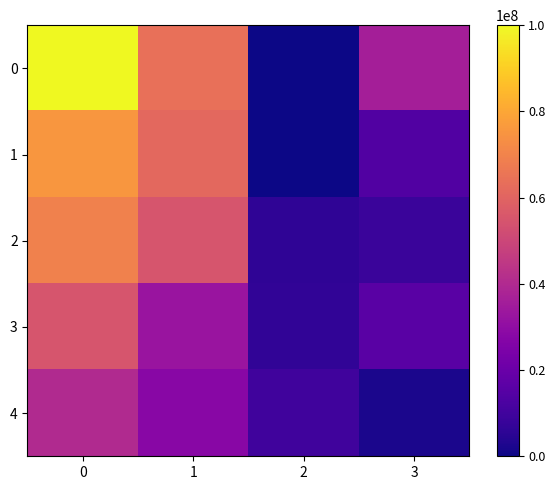

What is the total value across all series at 3?

76500000